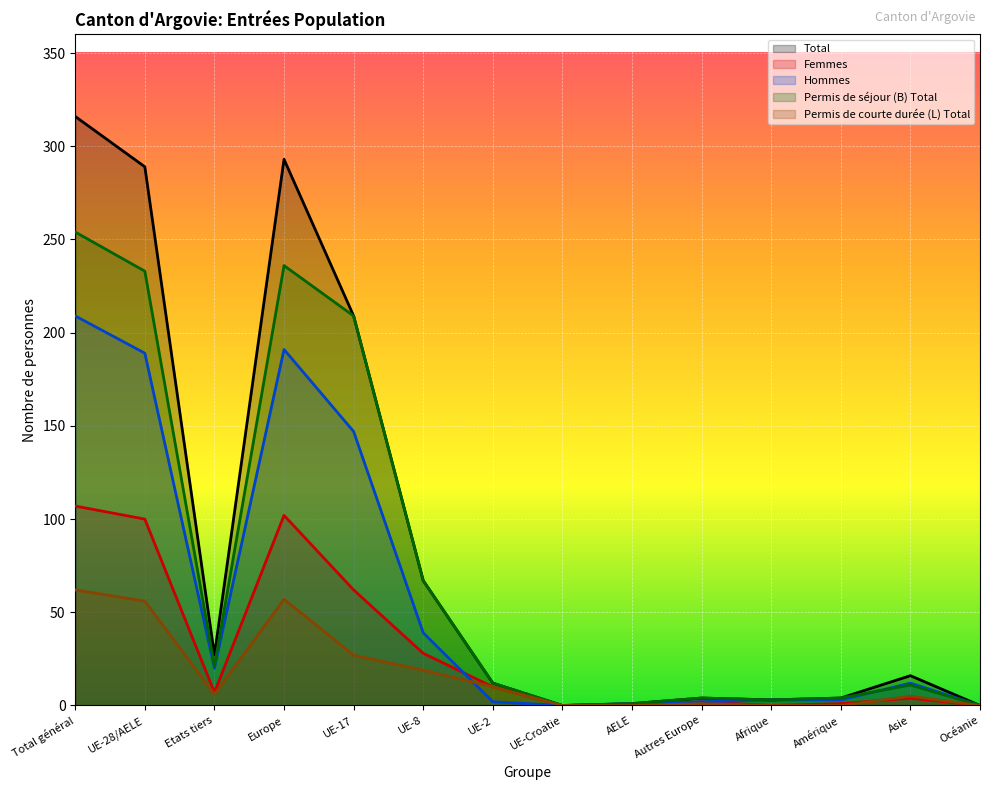

What is the sum of the Permis de courte durée (L) Total values at Total général and Amérique?

62